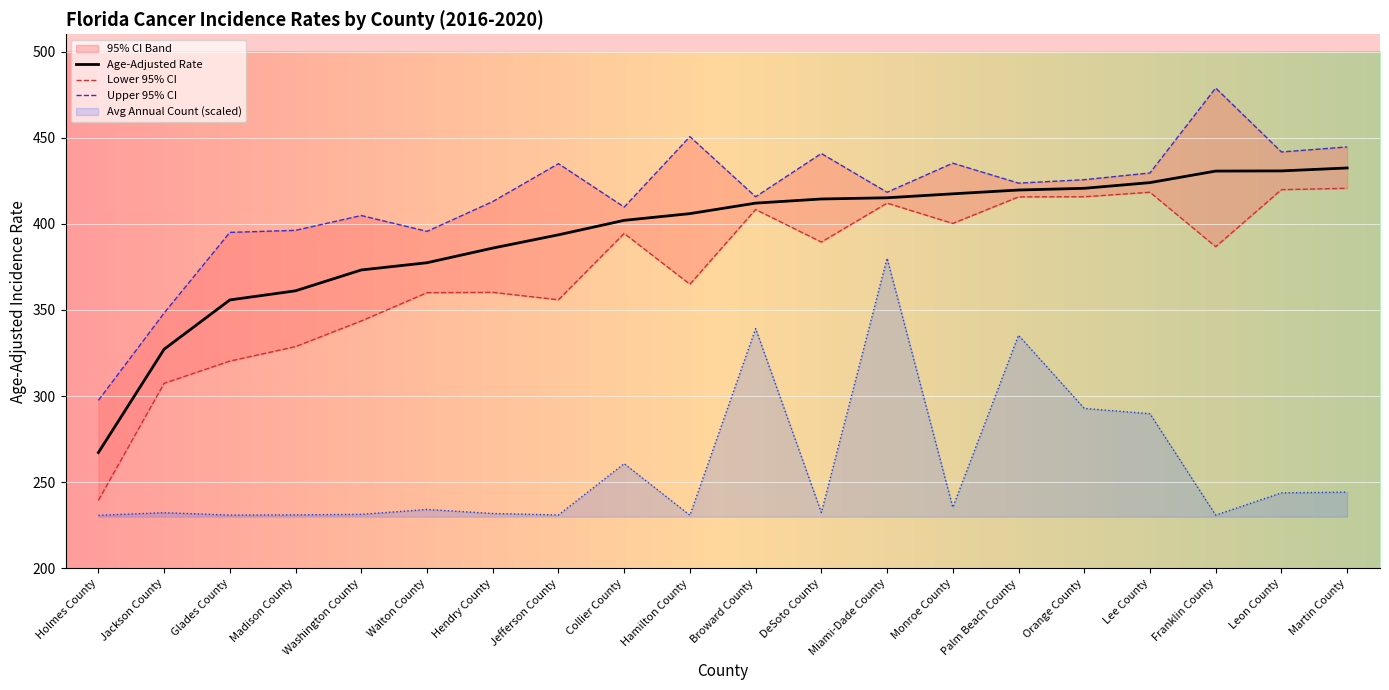

How many data points does each series have?

20